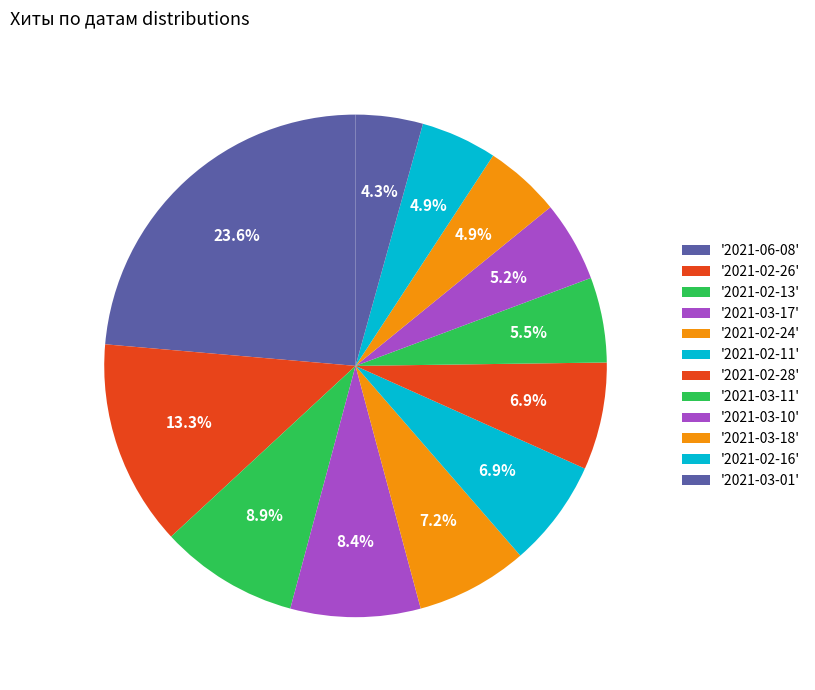

Count the number of slices in the pie.

12